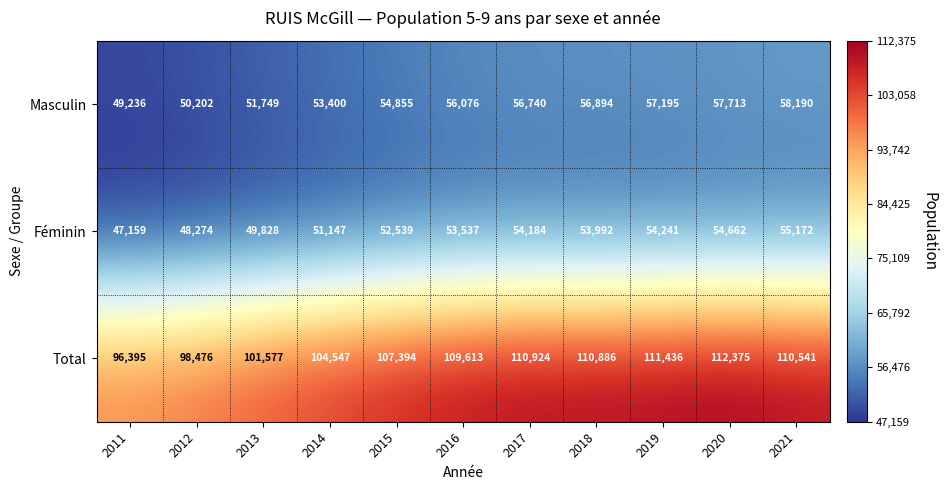

Count the number of categories in the chart.

11